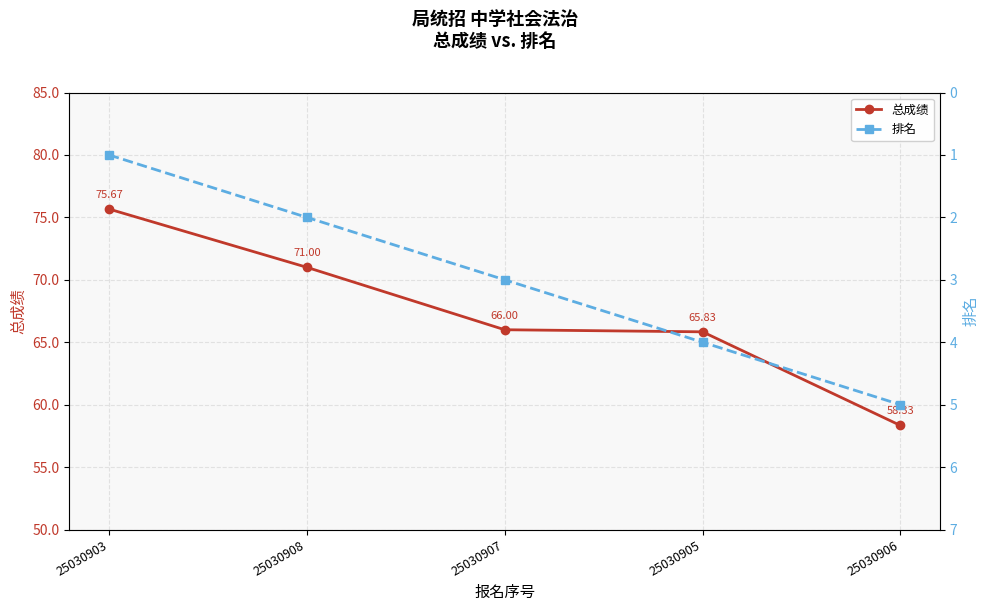

What are all the series names shown in the legend?

总成绩, 排名